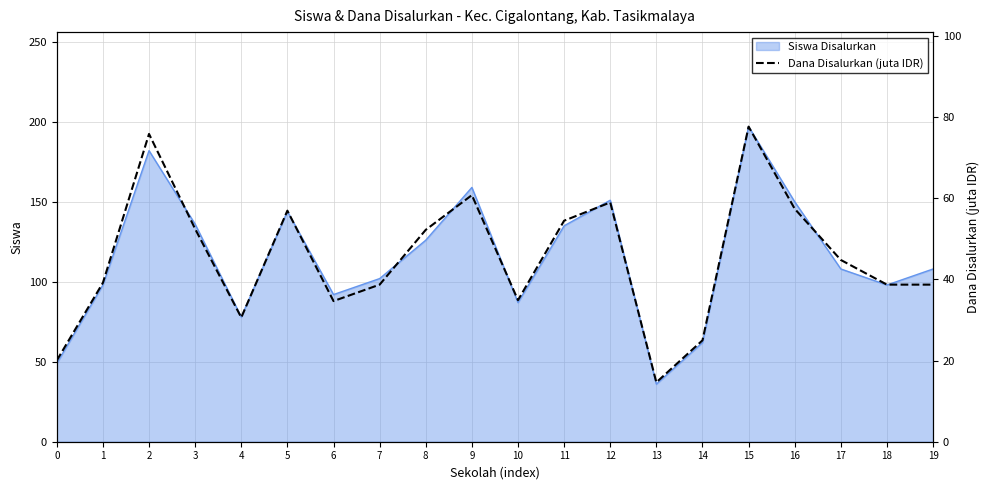

True or false: Siswa Disalurkan has a value of 23 at 19.

False